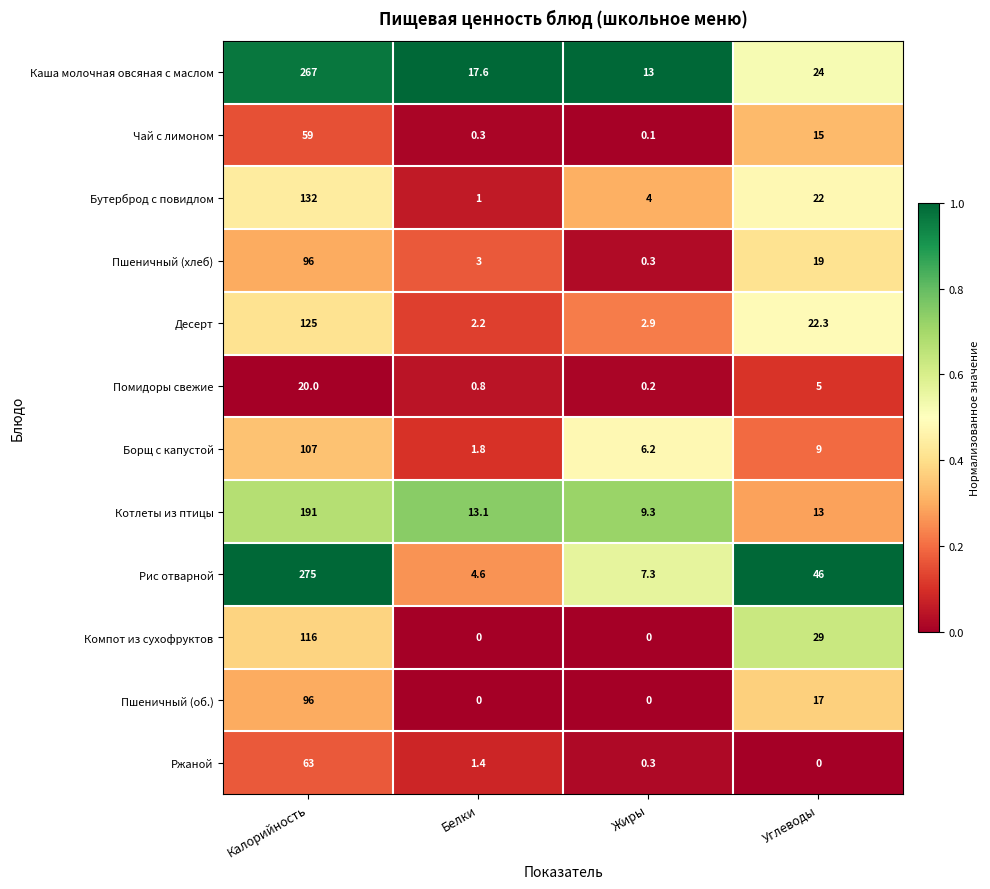

What is the total value across all series at Калорийность?

1547.0